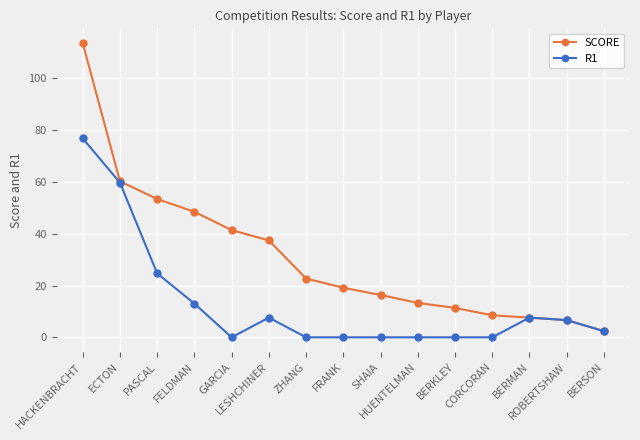

How many lines are shown in the chart?

2